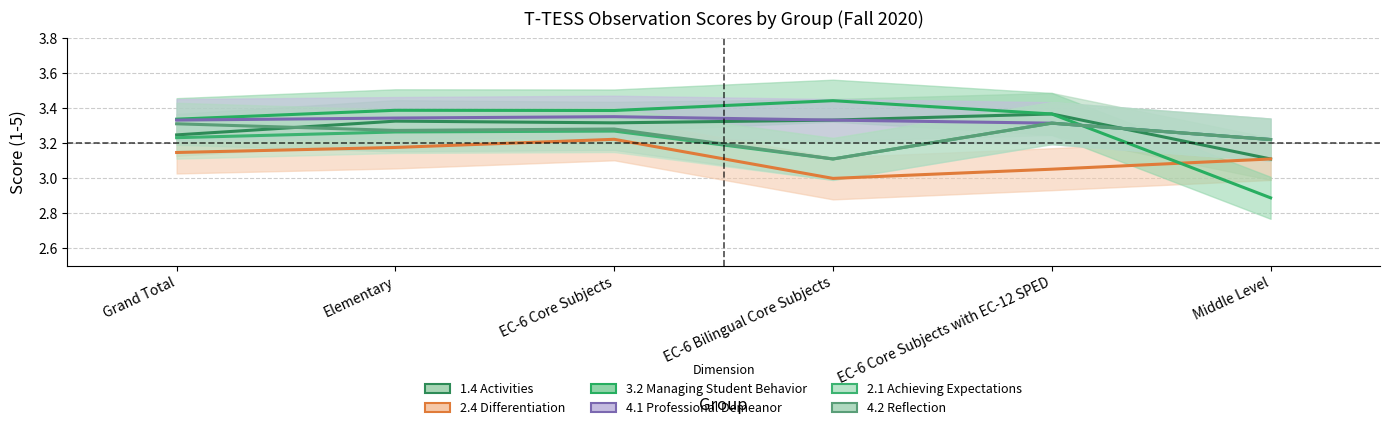

What is the highest value of the 4.2 Reflection series?

3.3